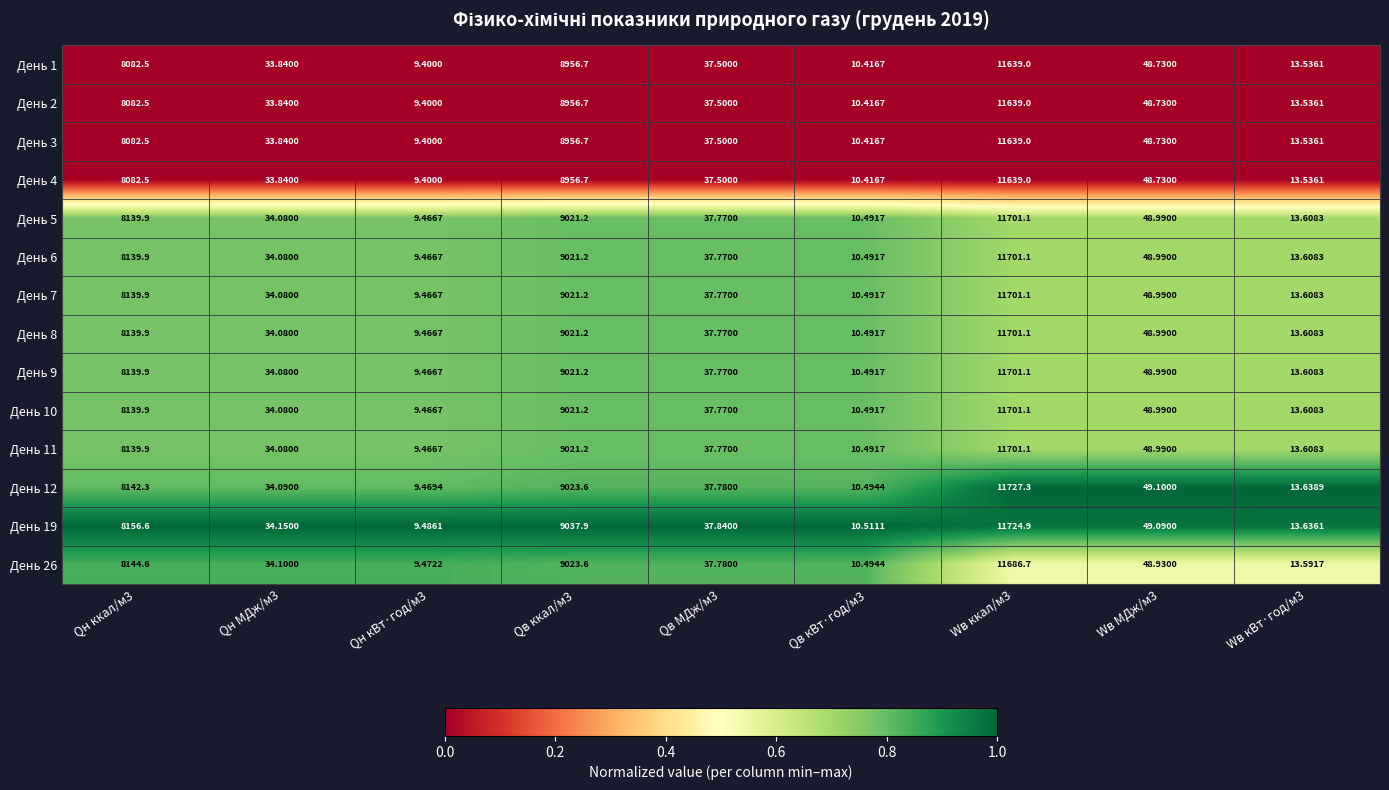

Is the value of День 19 at Qв ккал/м3 greater than the value of День 3 at Qн ккал/м3?

Yes